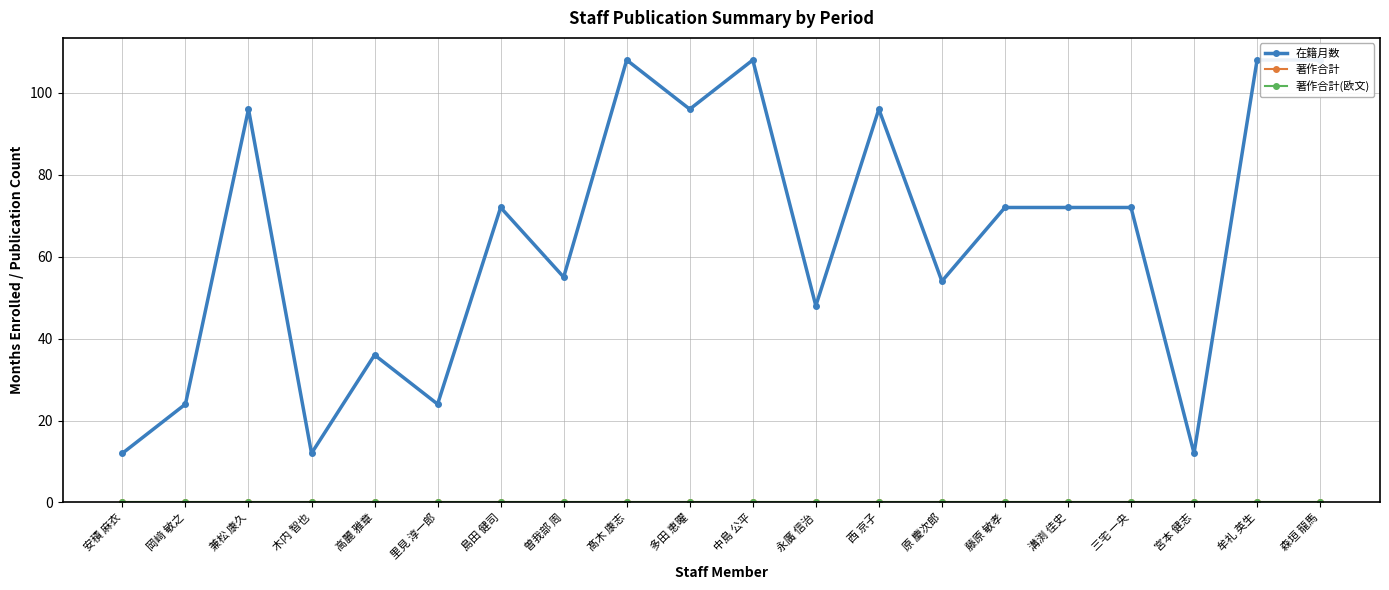

Which has a higher value, 木内 智也 or 岡﨑 敏之?

岡﨑 敏之